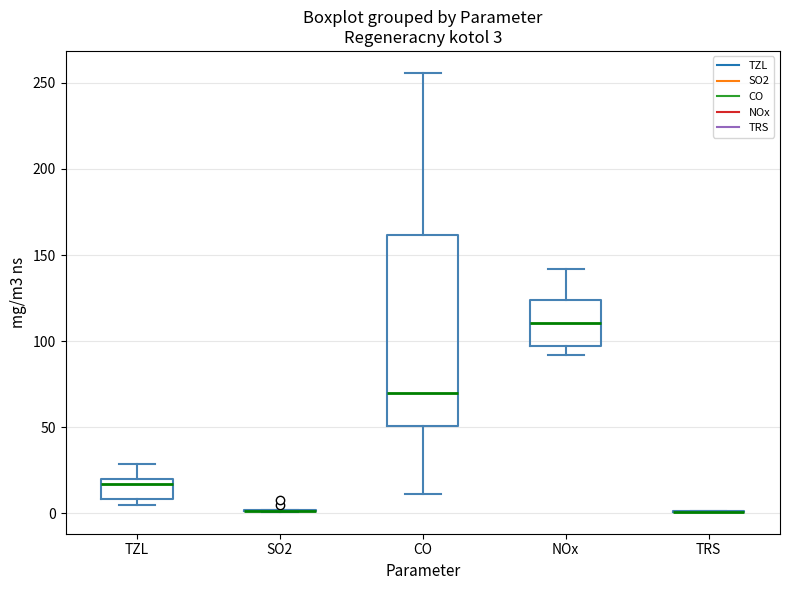

Which box is the tallest, from its lower edge to its upper edge?

CO